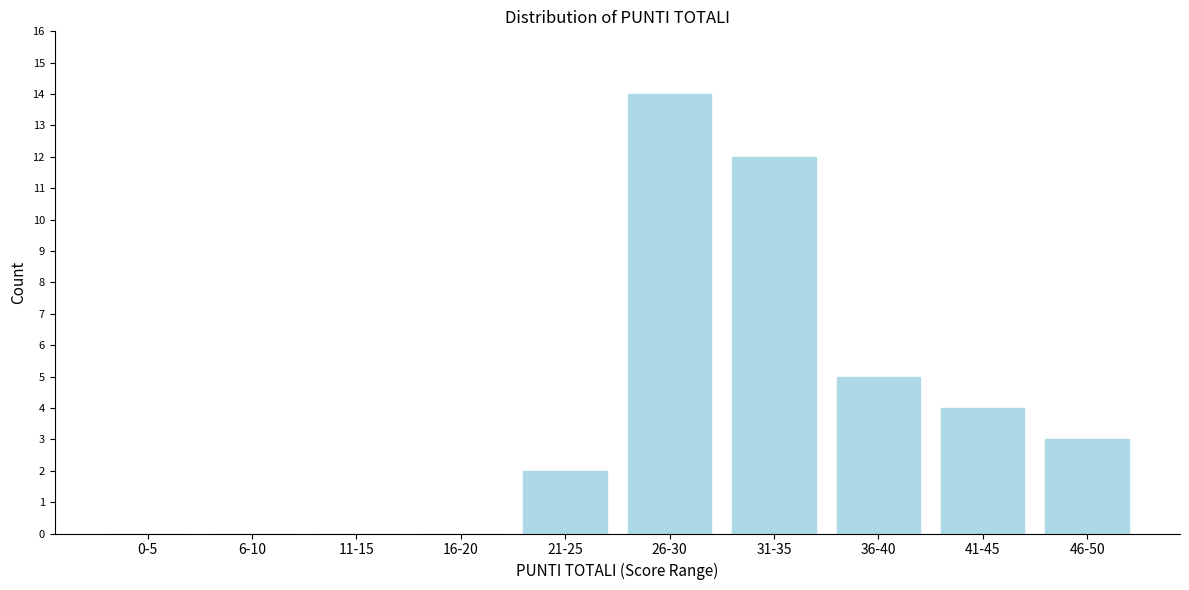

Reading left to right, extract all data points from this chart.

0-5=0	6-10=0	11-15=0	16-20=0	21-25=2	26-30=14	31-35=12	36-40=5	41-45=4	46-50=3